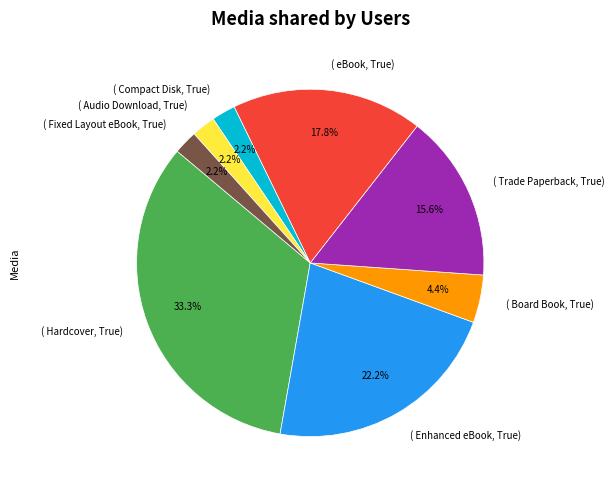

Does any single category account for the majority?

No